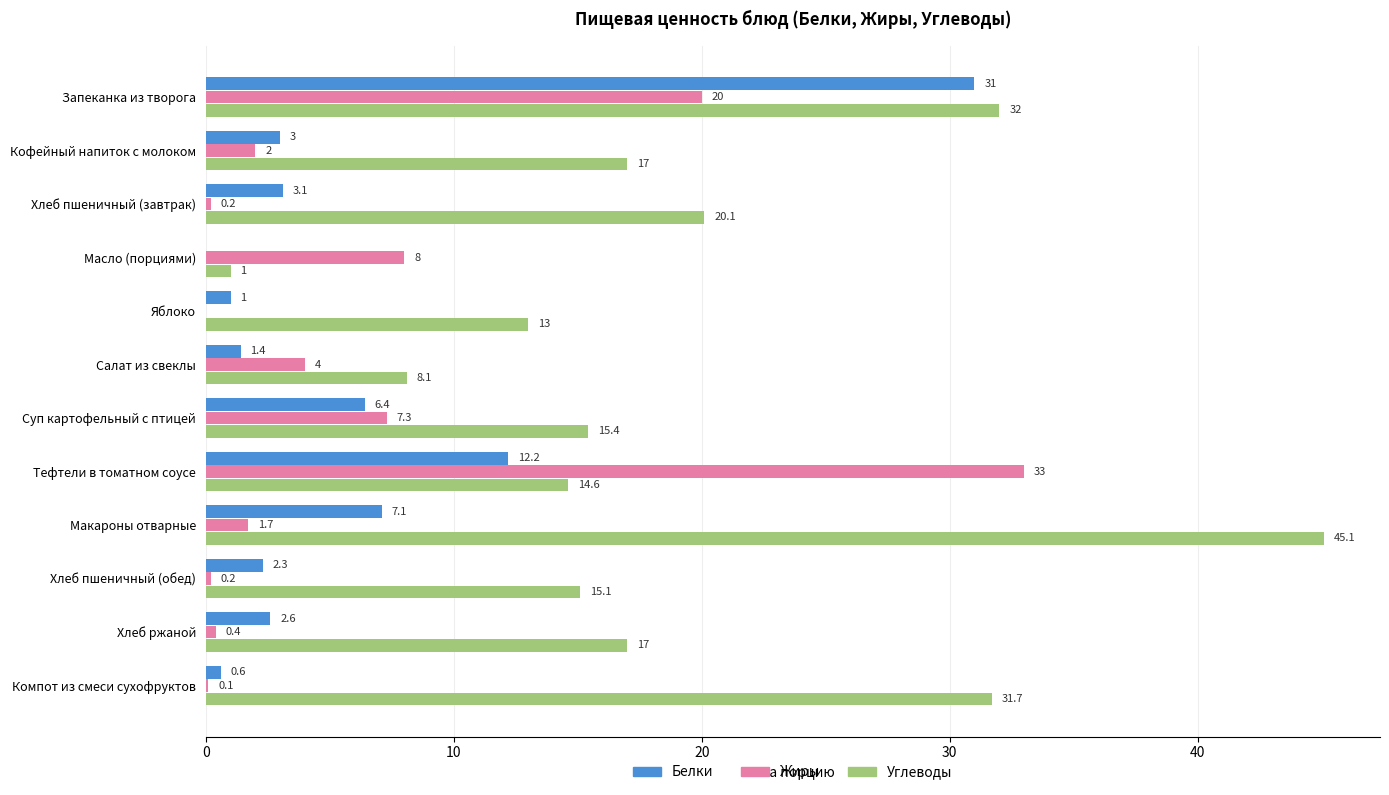

Between Запеканка из творога and Хлеб пшеничный (завтрак), which series saw the biggest shift?

Белки